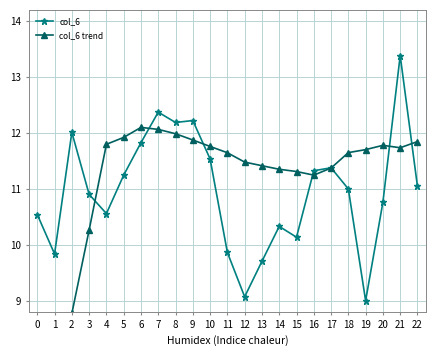

How many data points in col_6 are less than 10?

5